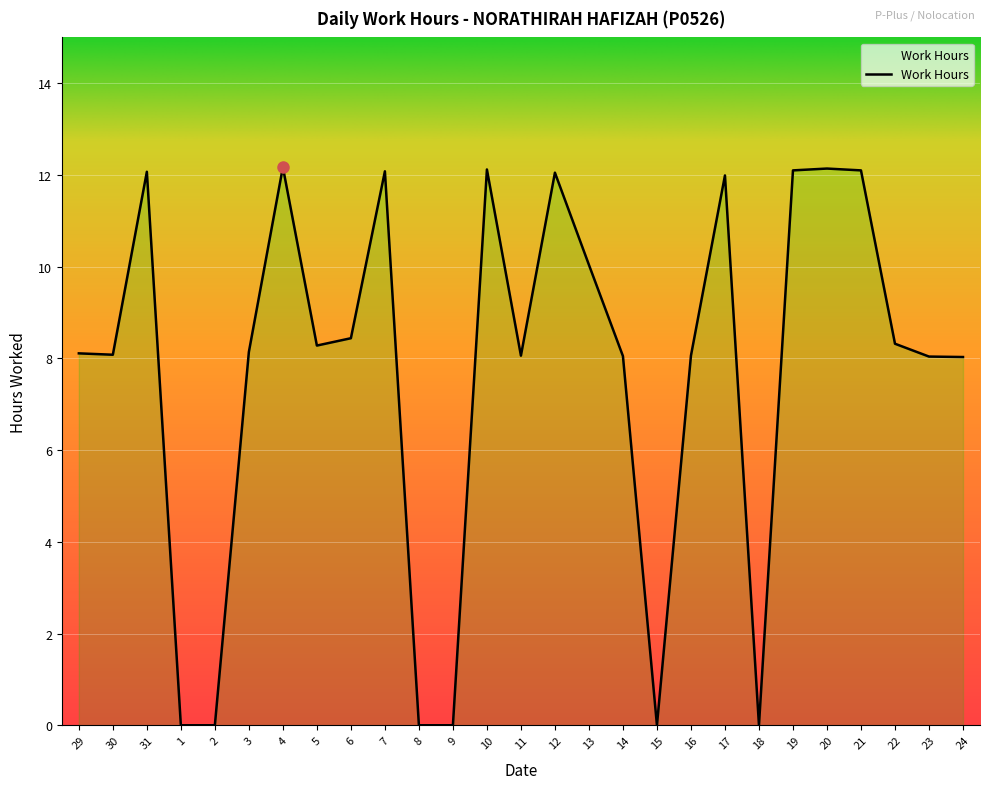

What is the difference between the maximum and minimum values?

12.2